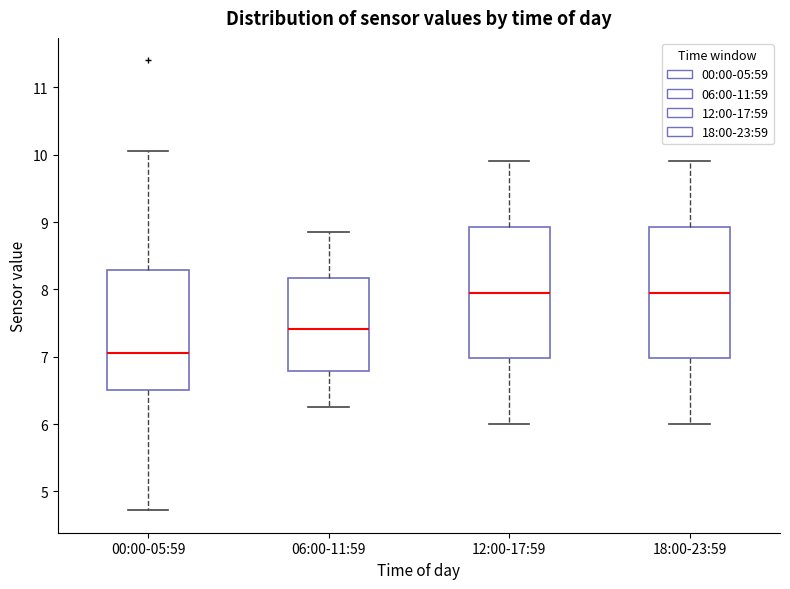

Reading left to right, read every box against the y-axis: the position of its median line, the range the box covers, and the ends of its whiskers. The values are not printed on the chart, so give them approximately, as read against the axis.

00:00-05:59: median 7.1, box 6.5 to 8.3, whiskers 4.7 to 10.1
06:00-11:59: median 7.4, box 6.8 to 8.2, whiskers 6.3 to 8.9
12:00-17:59: median 8.0, box 7.0 to 8.9, whiskers 6.0 to 9.9
18:00-23:59: median 8.0, box 7.0 to 8.9, whiskers 6.0 to 9.9